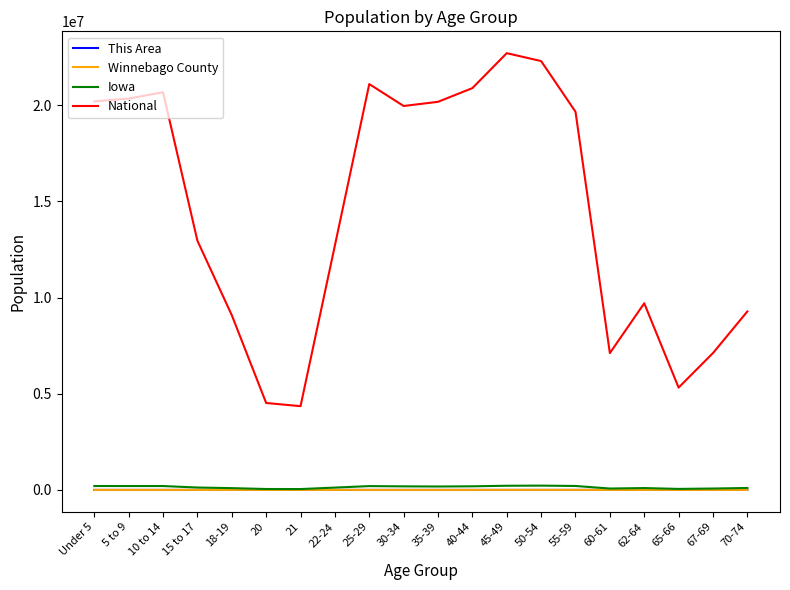

What value does the This Area series have at 15 to 17?

85